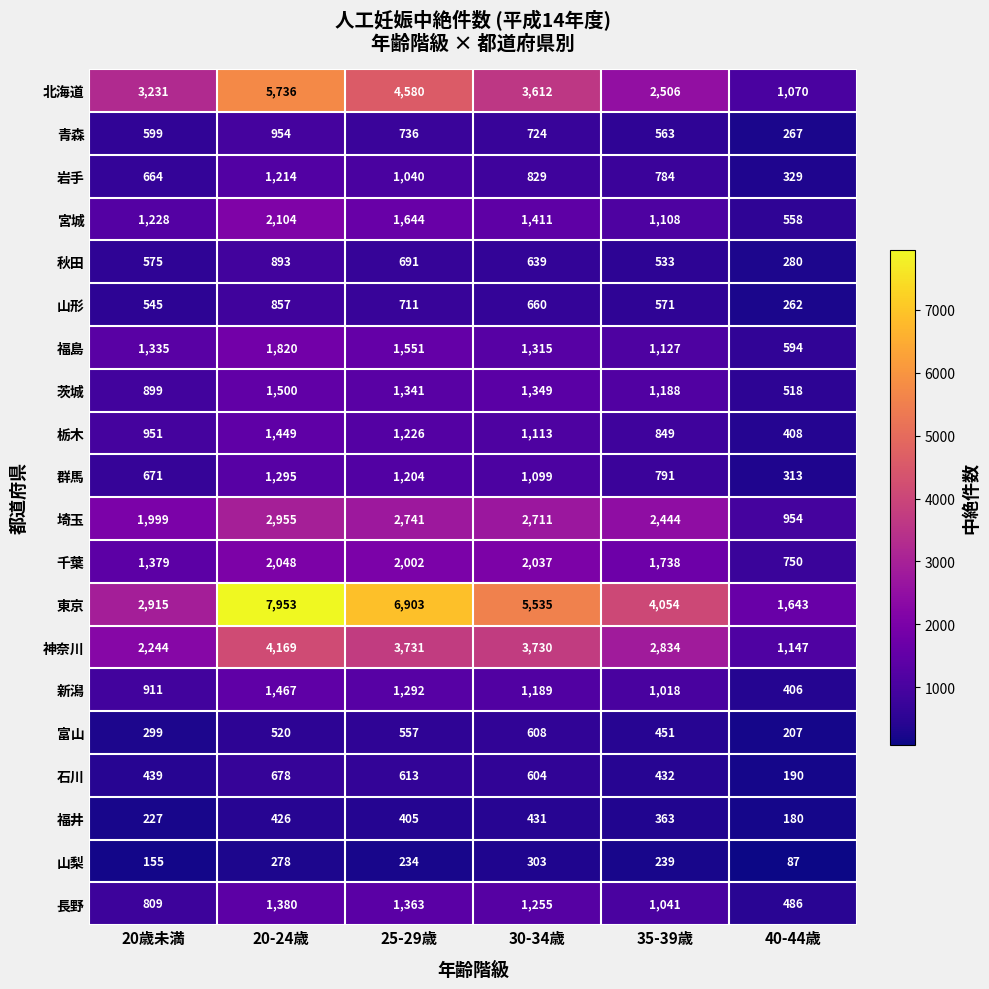

At how many categories does at least one series exceed 1759?

5